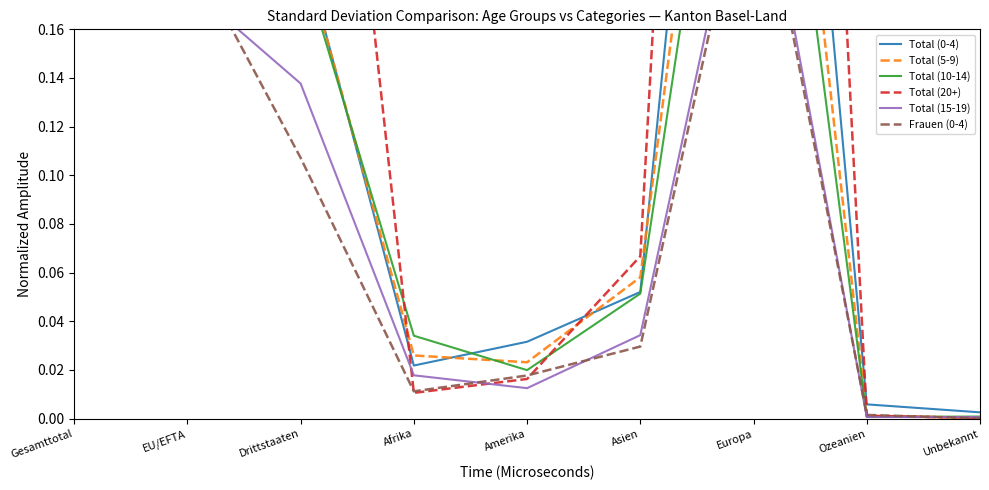

What is the label of the 7th point from the left?

Europa